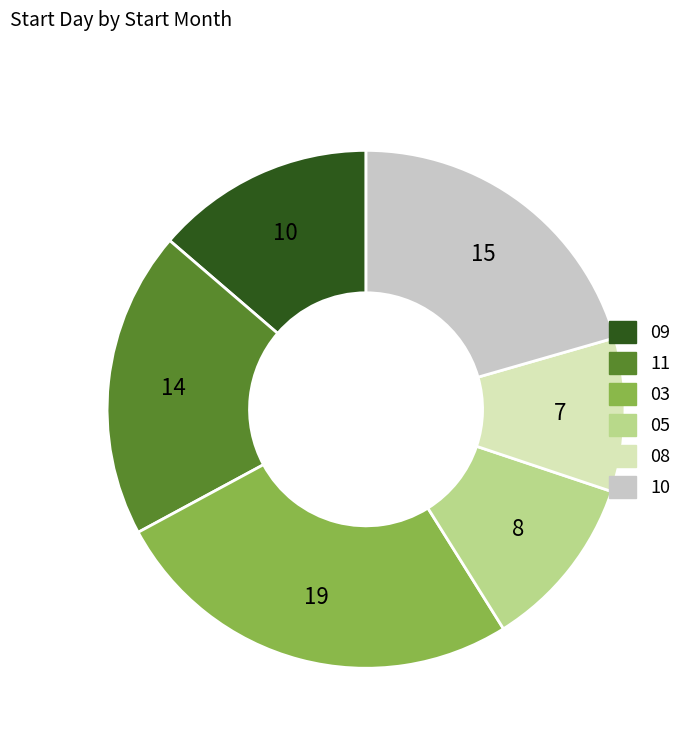

Does any single category account for the majority?

No